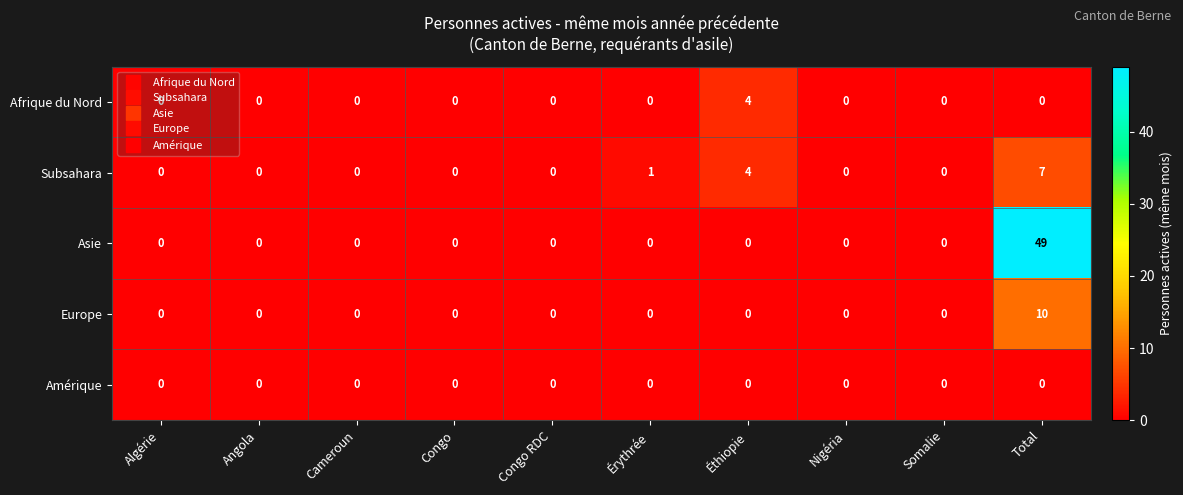

Where is Subsahara nearest to the value 3?

Éthiopie